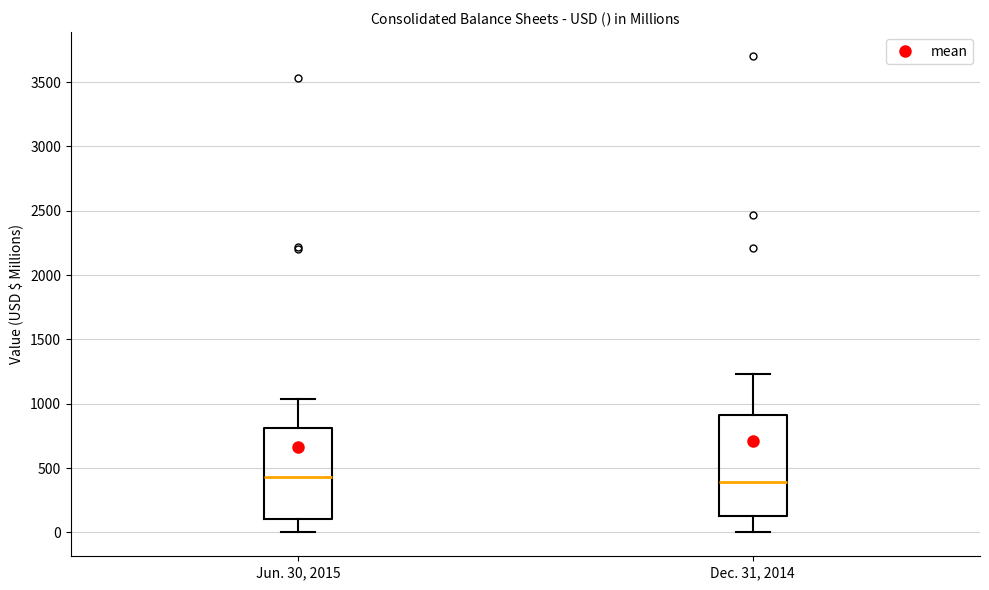

Which box is the tallest, from its lower edge to its upper edge?

Dec. 31, 2014